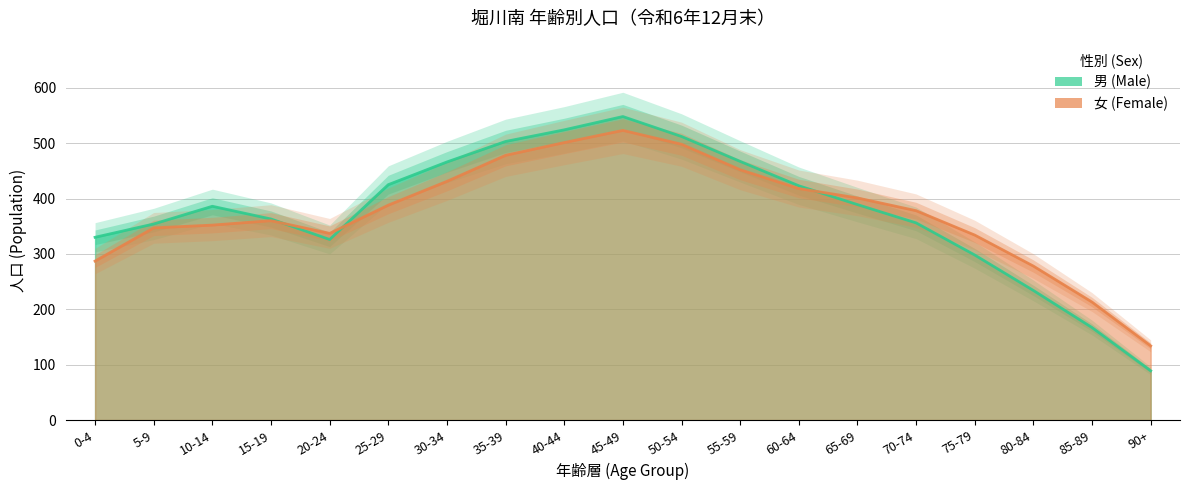

What value does the 女 (Female) series have at 40-44?

501